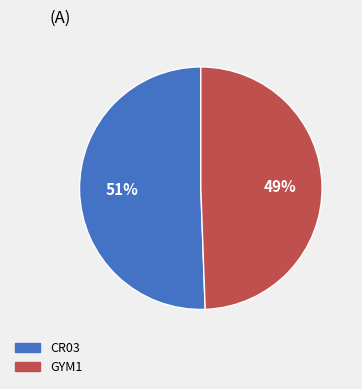

What is the largest slice in the pie chart?

CR03